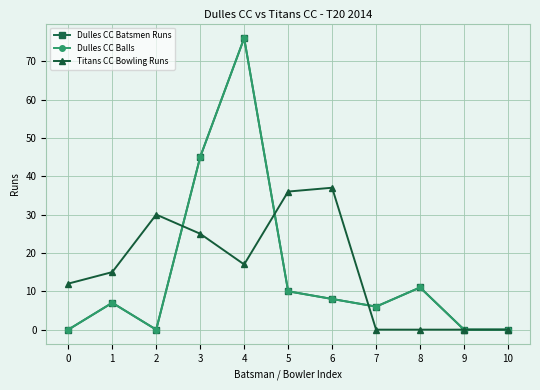

Does the chart have visible grid lines?

Yes